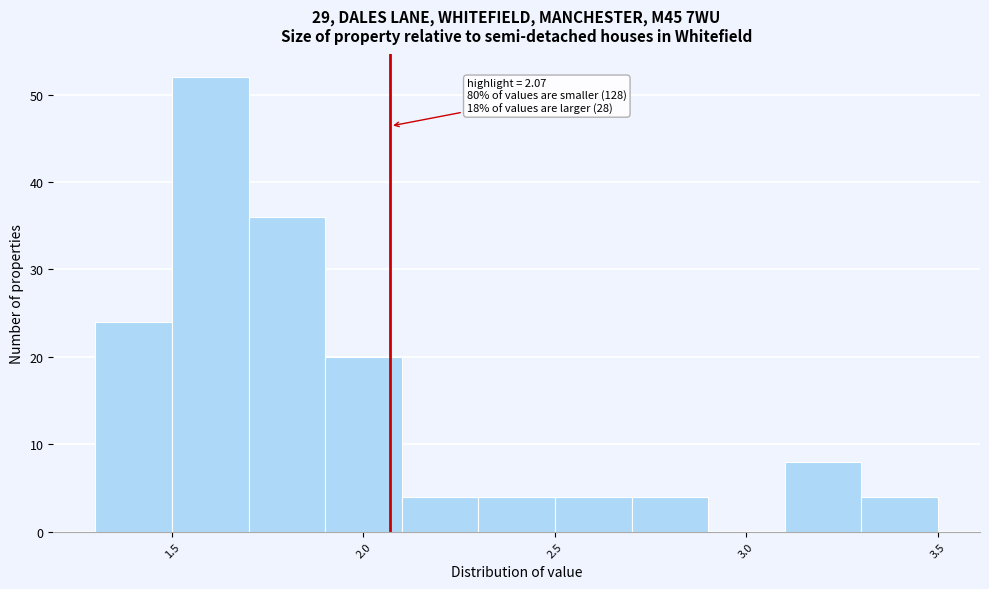

Which range on the x-axis has the tallest bar?

1.5 to 1.7